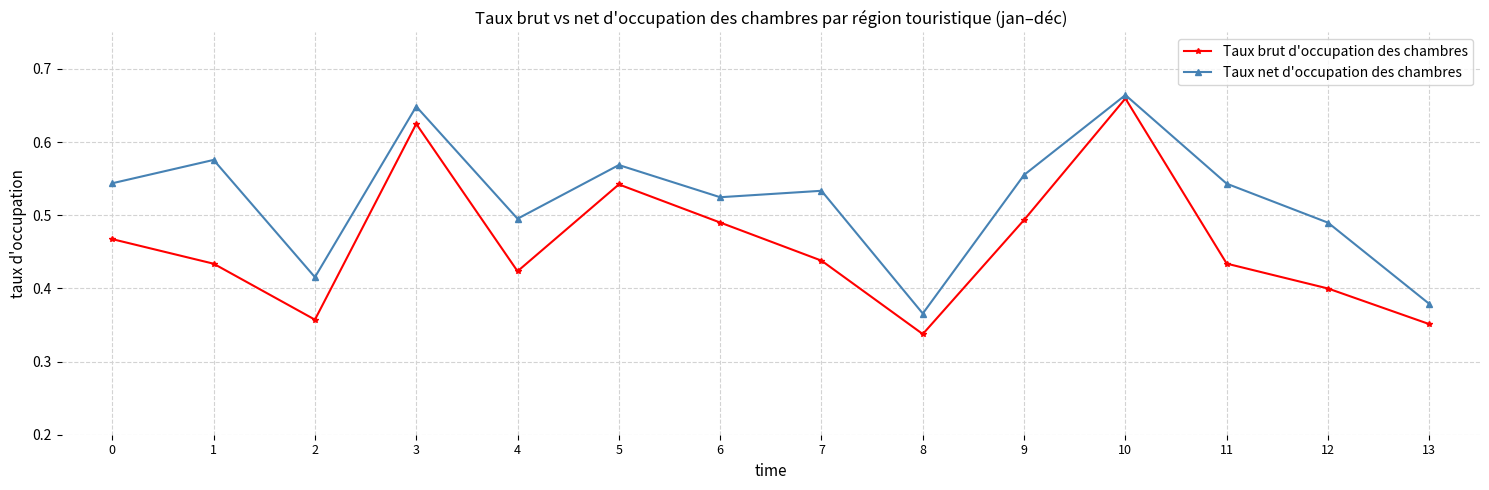

In Taux brut d'occupation des chambres, how many points are higher than both neighbors (excluding endpoints)?

3